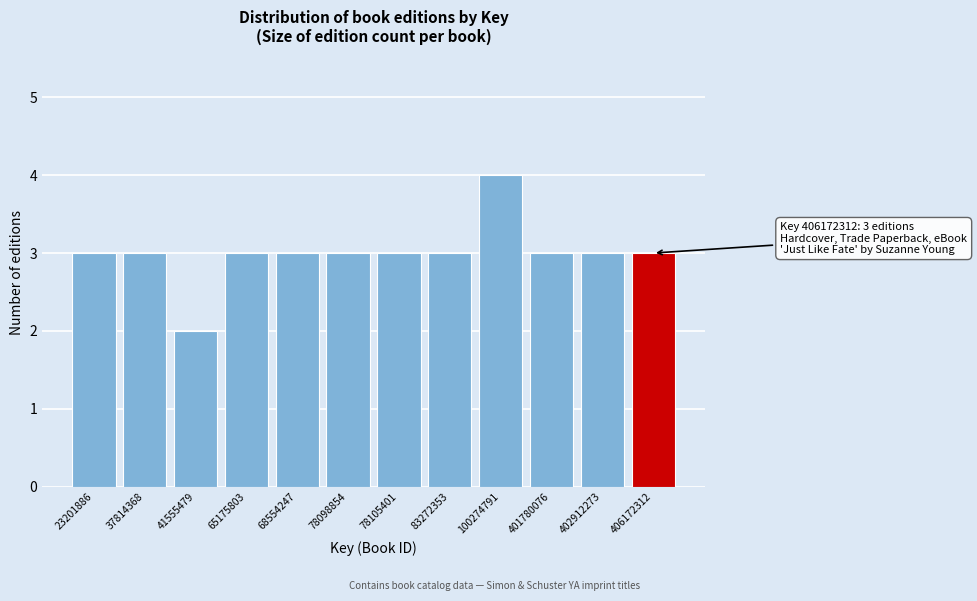

Reading left to right, transcribe all the data shown in this chart.

3	3	2	3	3	3	3	3	4	3	3	3